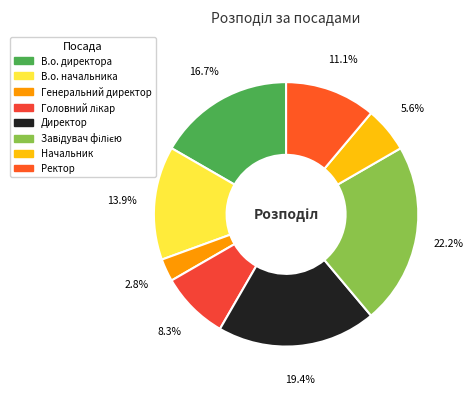

To the nearest percent, what is the difference between the largest and smallest slice percentages?

19%